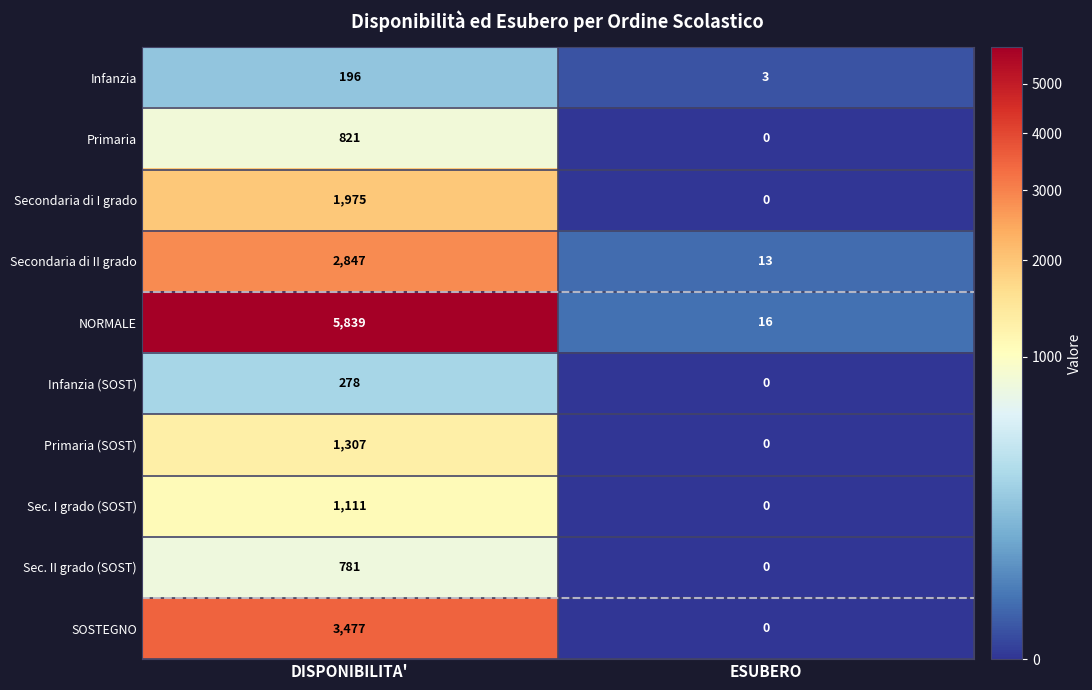

What is the sum of all Primaria (SOST) values?

1307